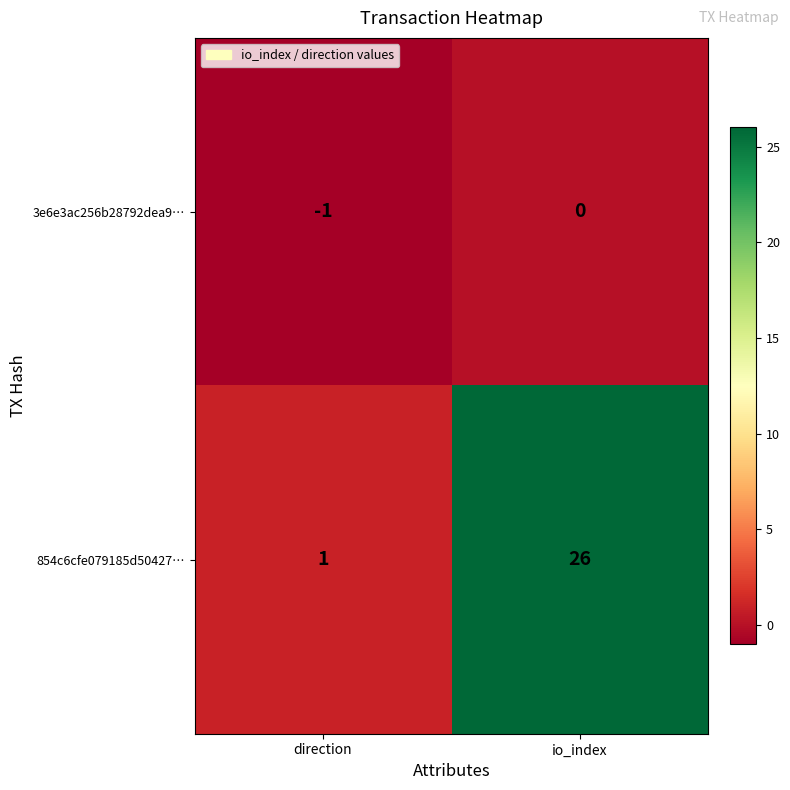

What is the sum of all 854c6cfe079185d50427… values?

27